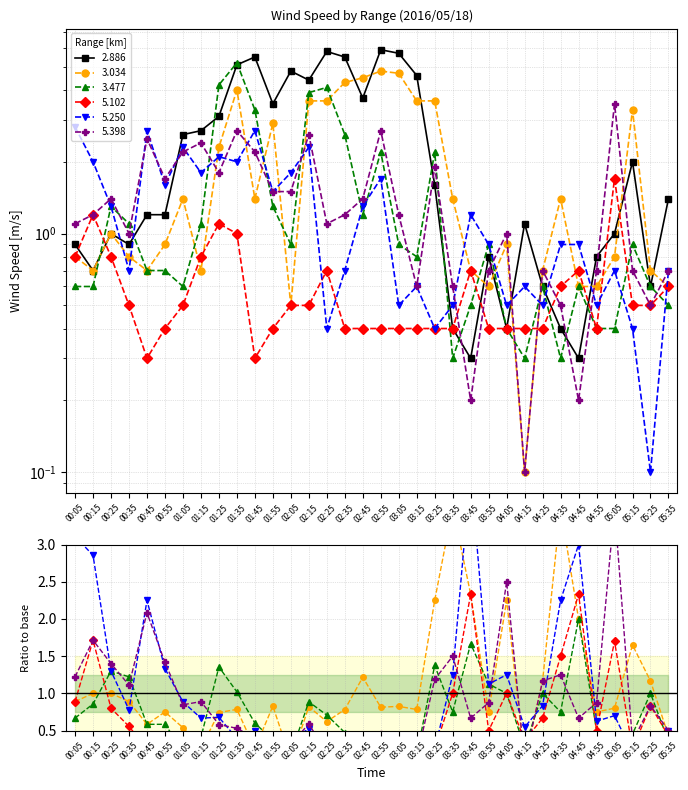

Is the value of 5.398 at 00:25 greater than the value of 5.250 at 05:35?

Yes